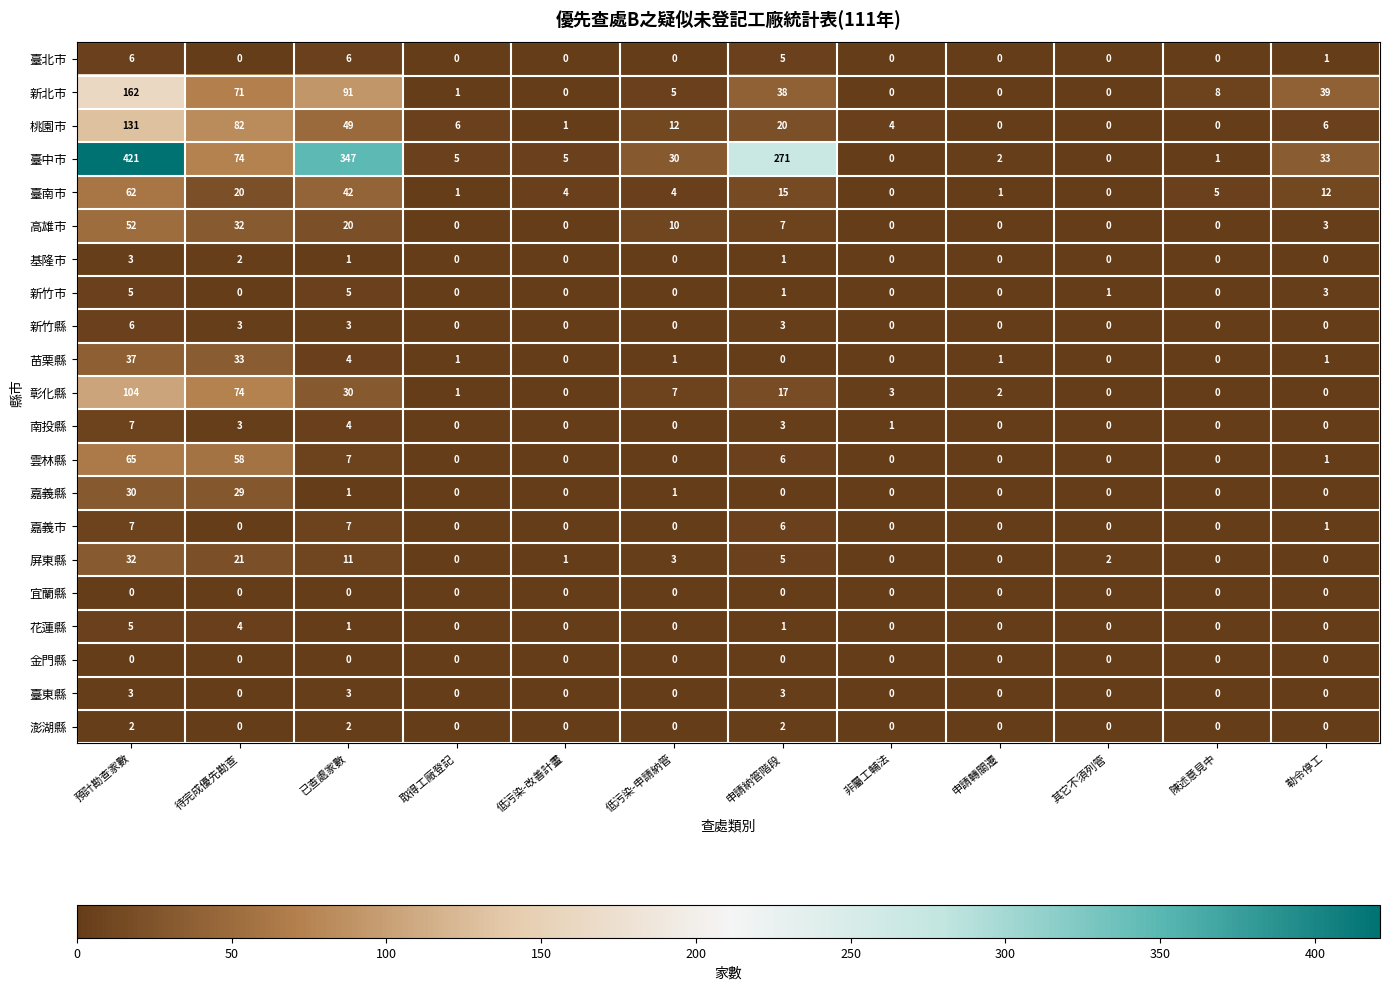

At which category is the sum across all series the highest?

預計勘查家數